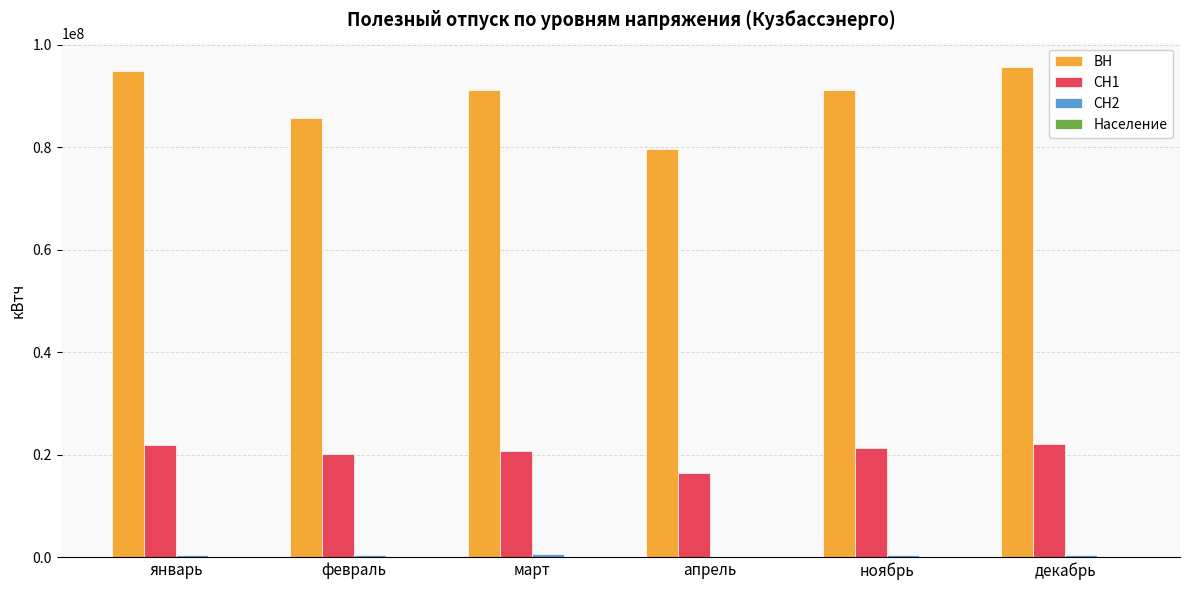

The value of ВН at март is 91139314. True or false?

True